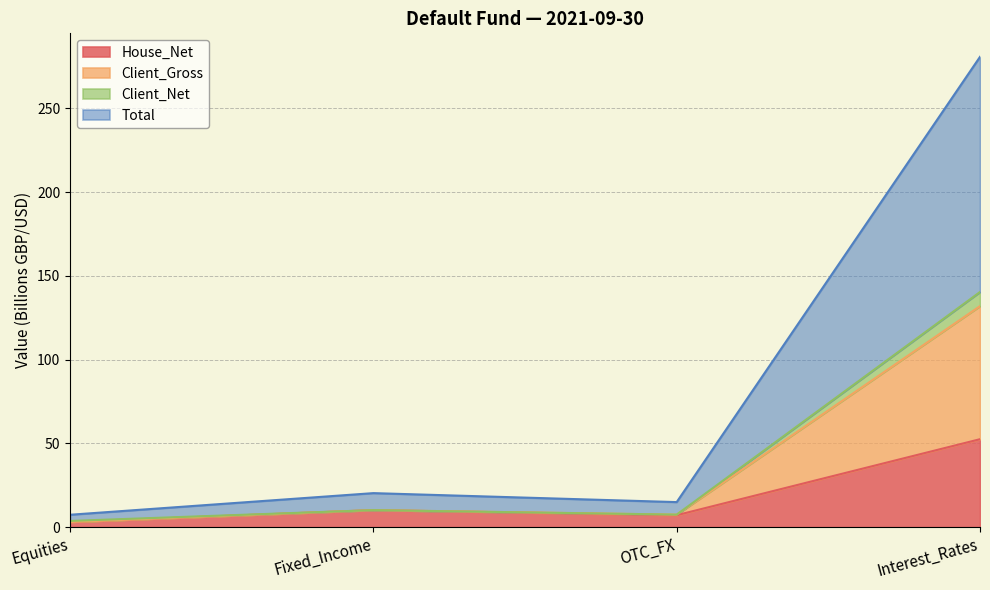

Which has a higher value, Fixed_Income or Equities?

Fixed_Income